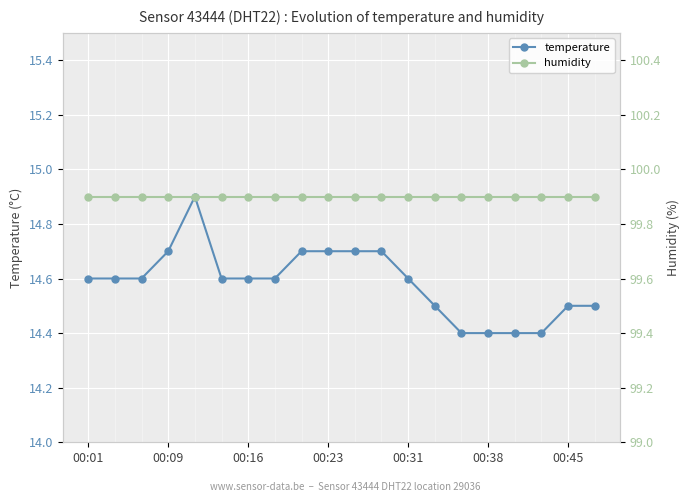

What is the sum of the temperature values at 00:09 and 00:23?

29.4